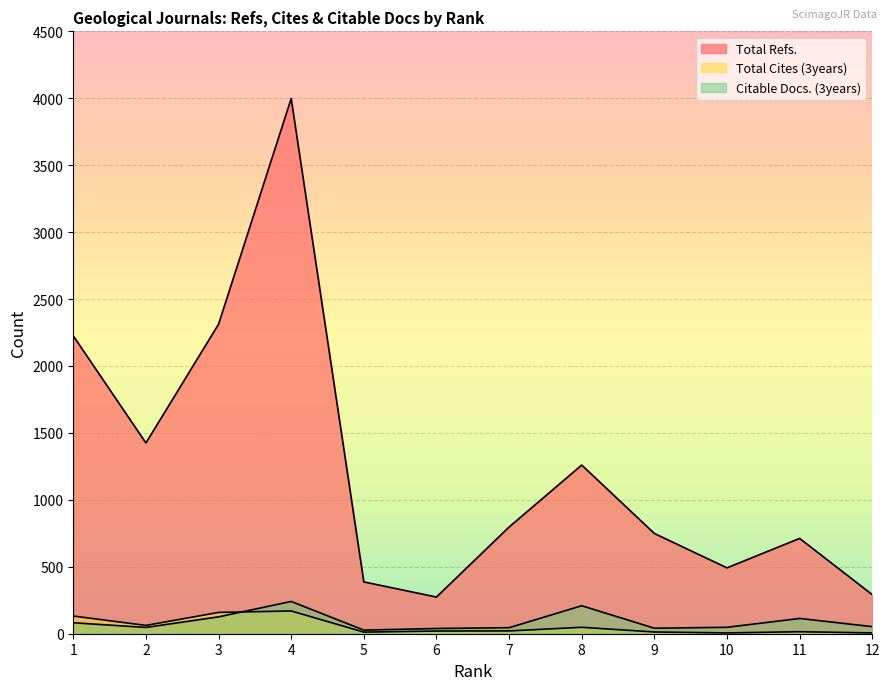

What is the sum of the Citable Docs. (3years) values at 8 and 9?

250